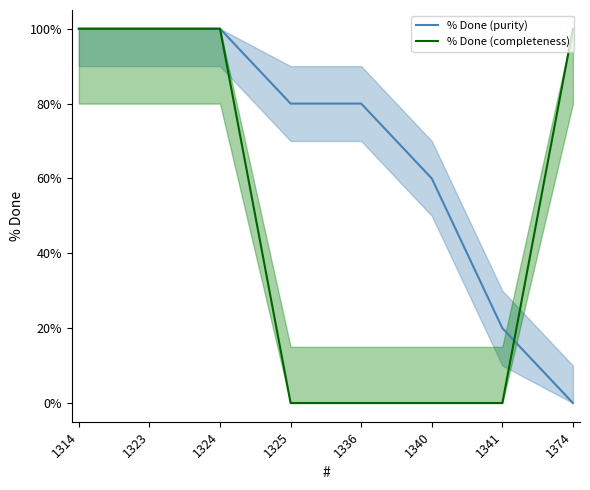

What is the difference between the % Done (purity) values at 1324 and 1325?

20